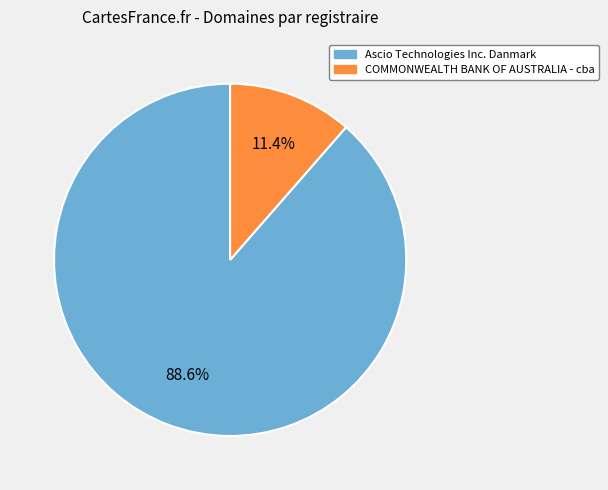

True or false: Ascio Technologies Inc. Danmark accounts for 99% of the total.

False